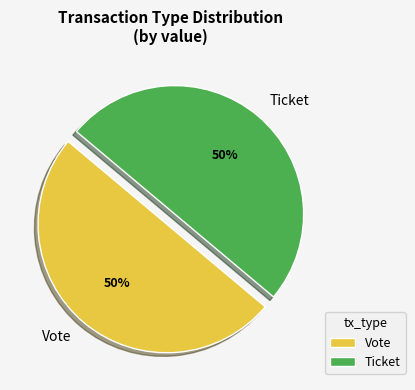

How many segments does this pie chart have?

2